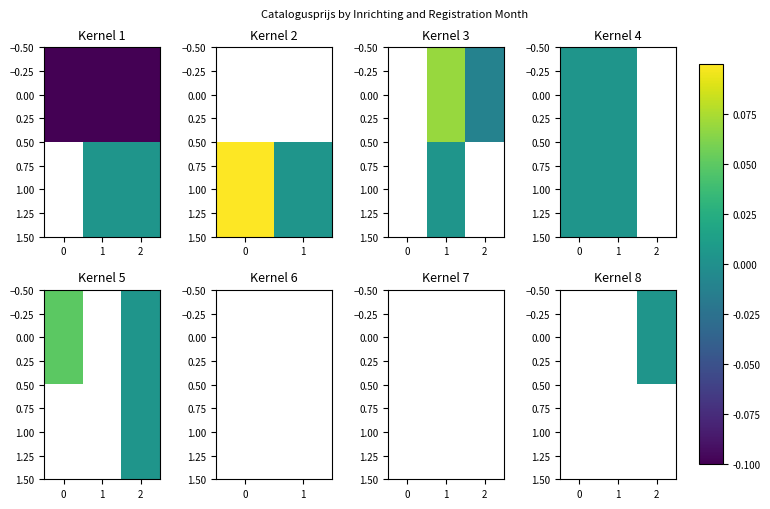

How many positive values does the 0.00 series have?

1